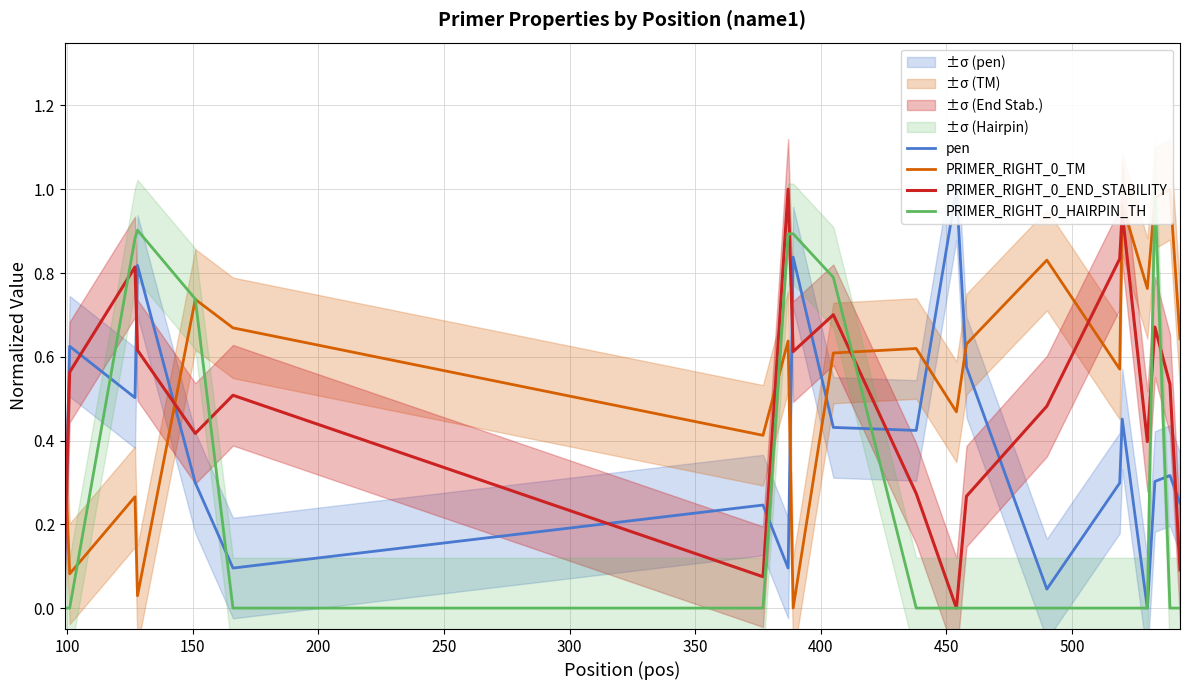

What is the maximum value for PRIMER_RIGHT_0_END_STABILITY?

1.0